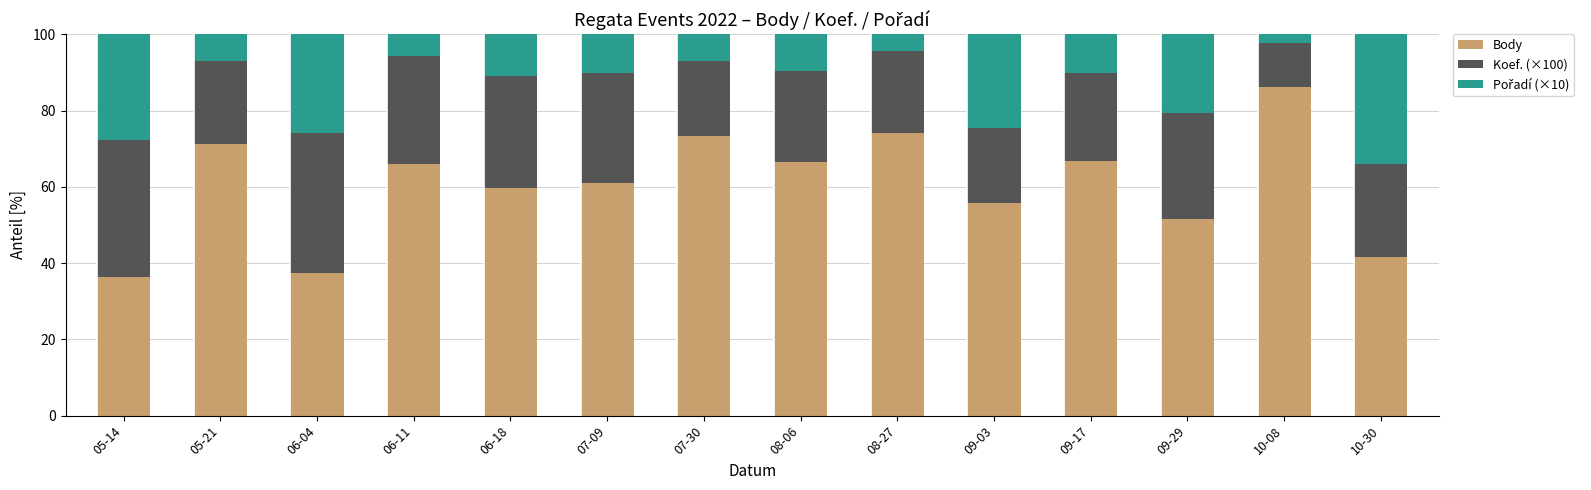

What is the sum of the Body values at 06-18 and 06-11?

125.8